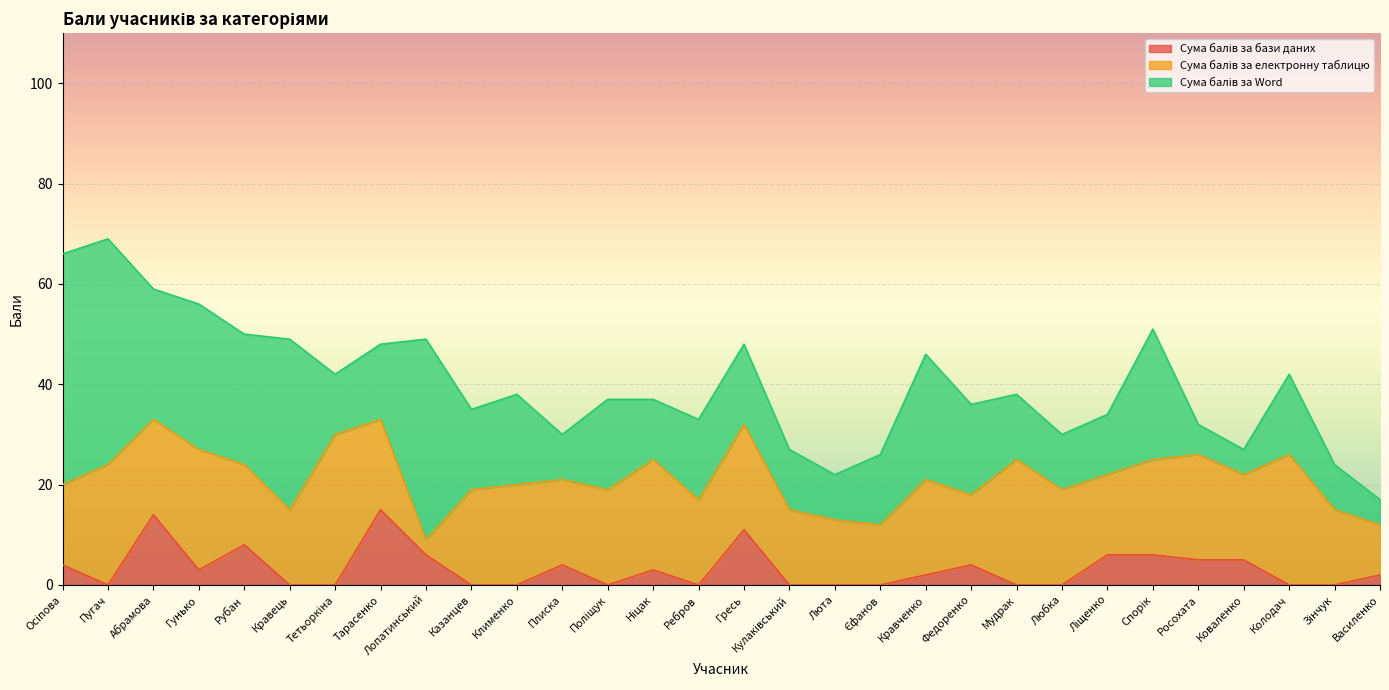

In Сума балів за електронну таблицю, how many points are higher than both neighbors (excluding endpoints)?

10